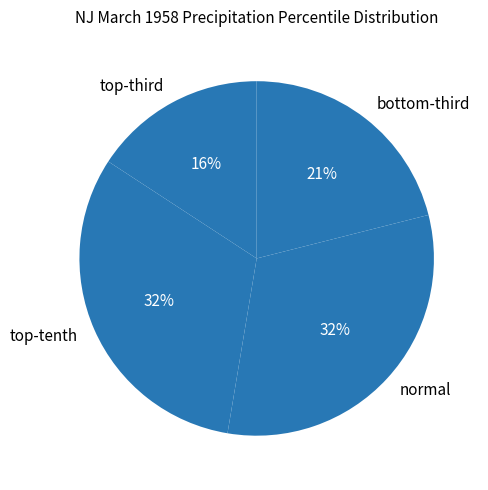

Which category has the smallest portion of the pie?

top-third